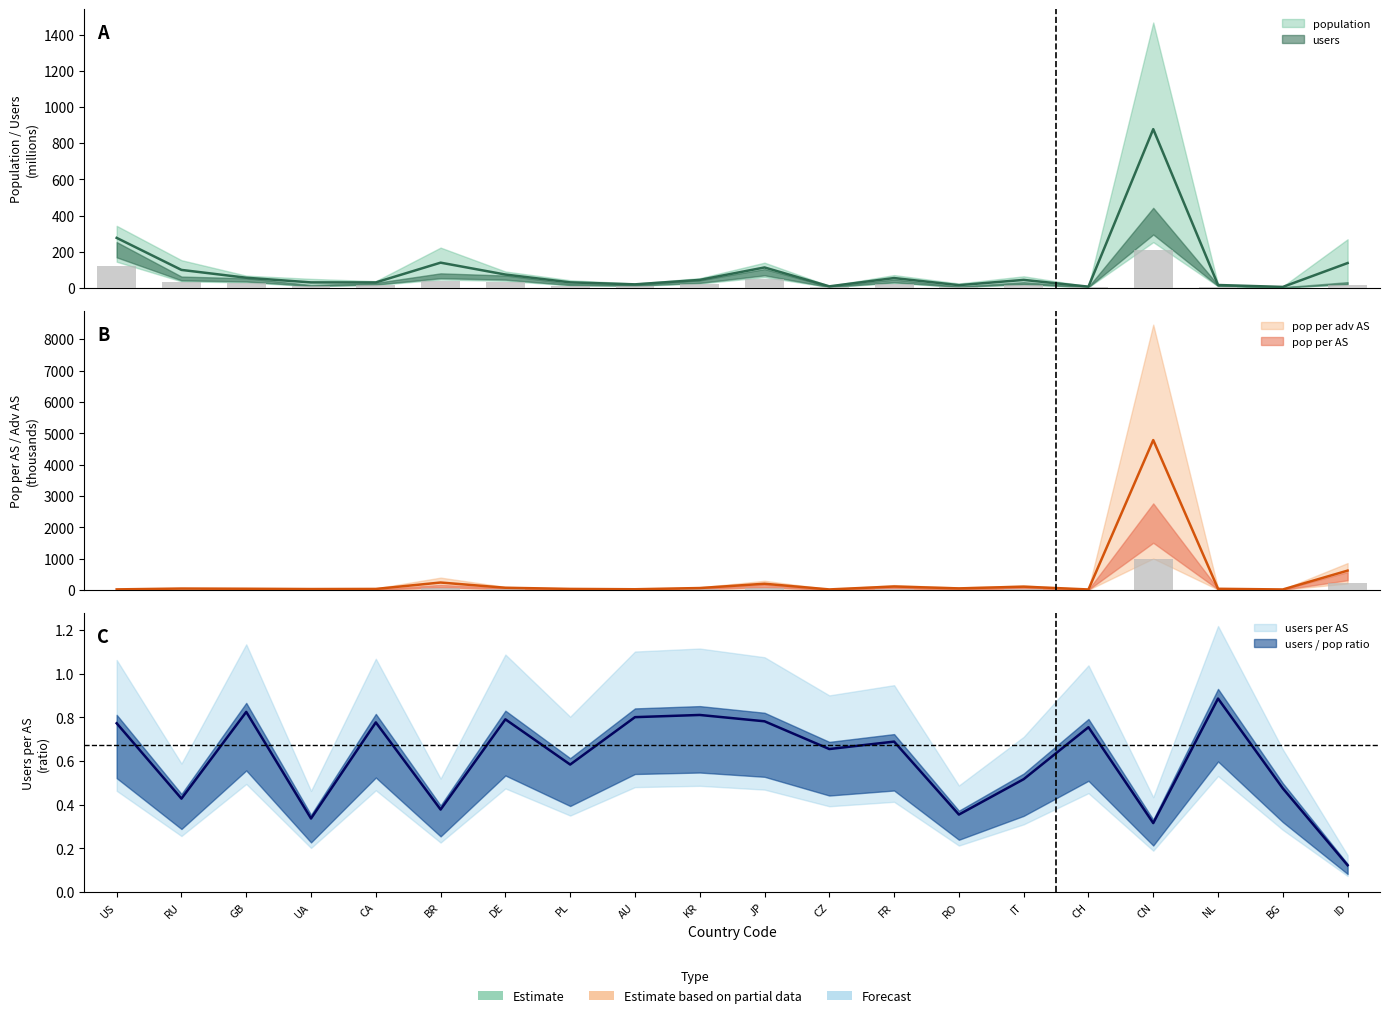

Where does the pop_per_AS series first go above 13?

RU